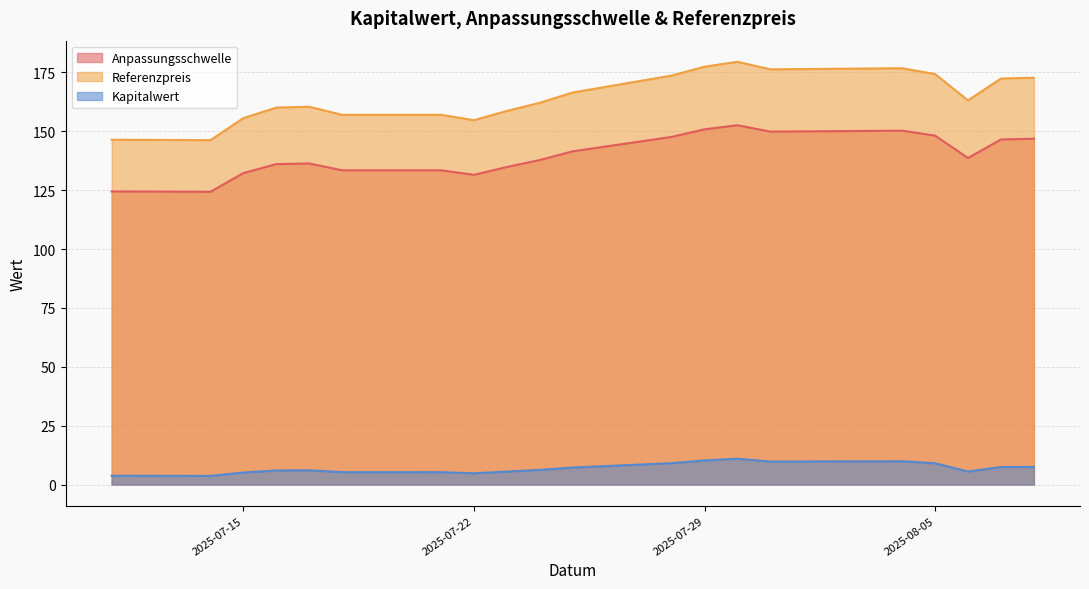

Does the chart have visible grid lines?

Yes